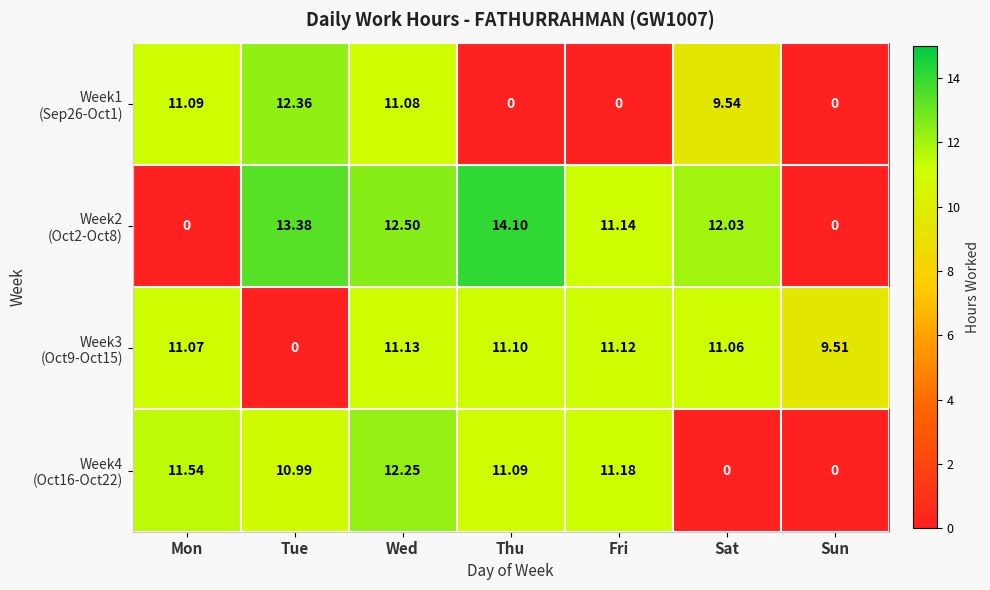

At which category is the sum across all series the highest?

Wed